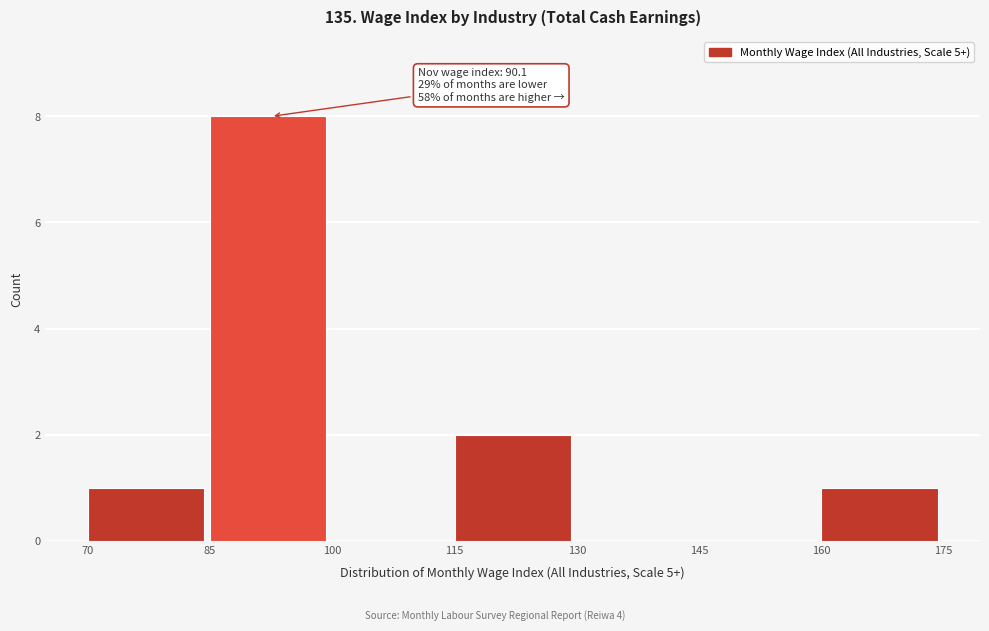

Over which range of the x-axis is the bar tallest?

85 to 100